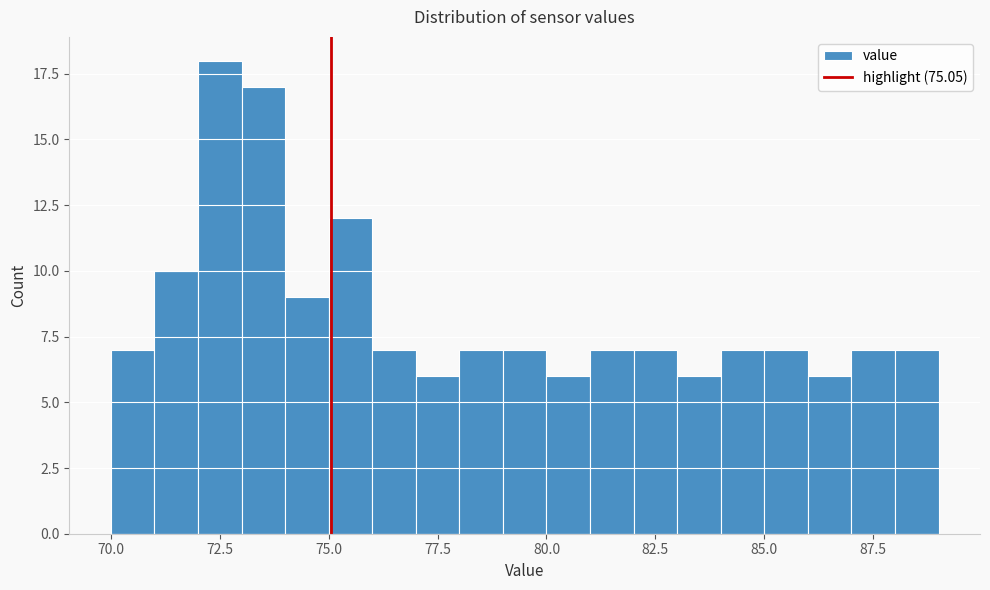

Around what value on the x-axis is the tallest bar? Give the approximate position of its centre, as read against the axis.

72.5